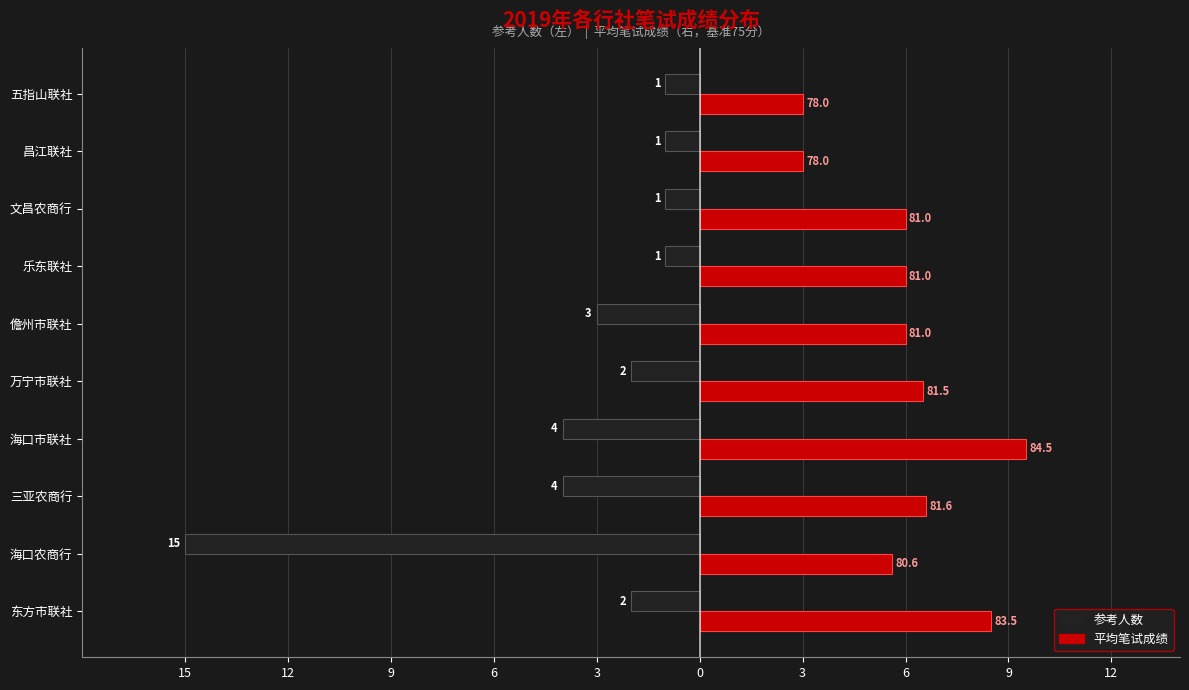

What are all the series names shown in the legend?

参考人数, 平均笔试成绩